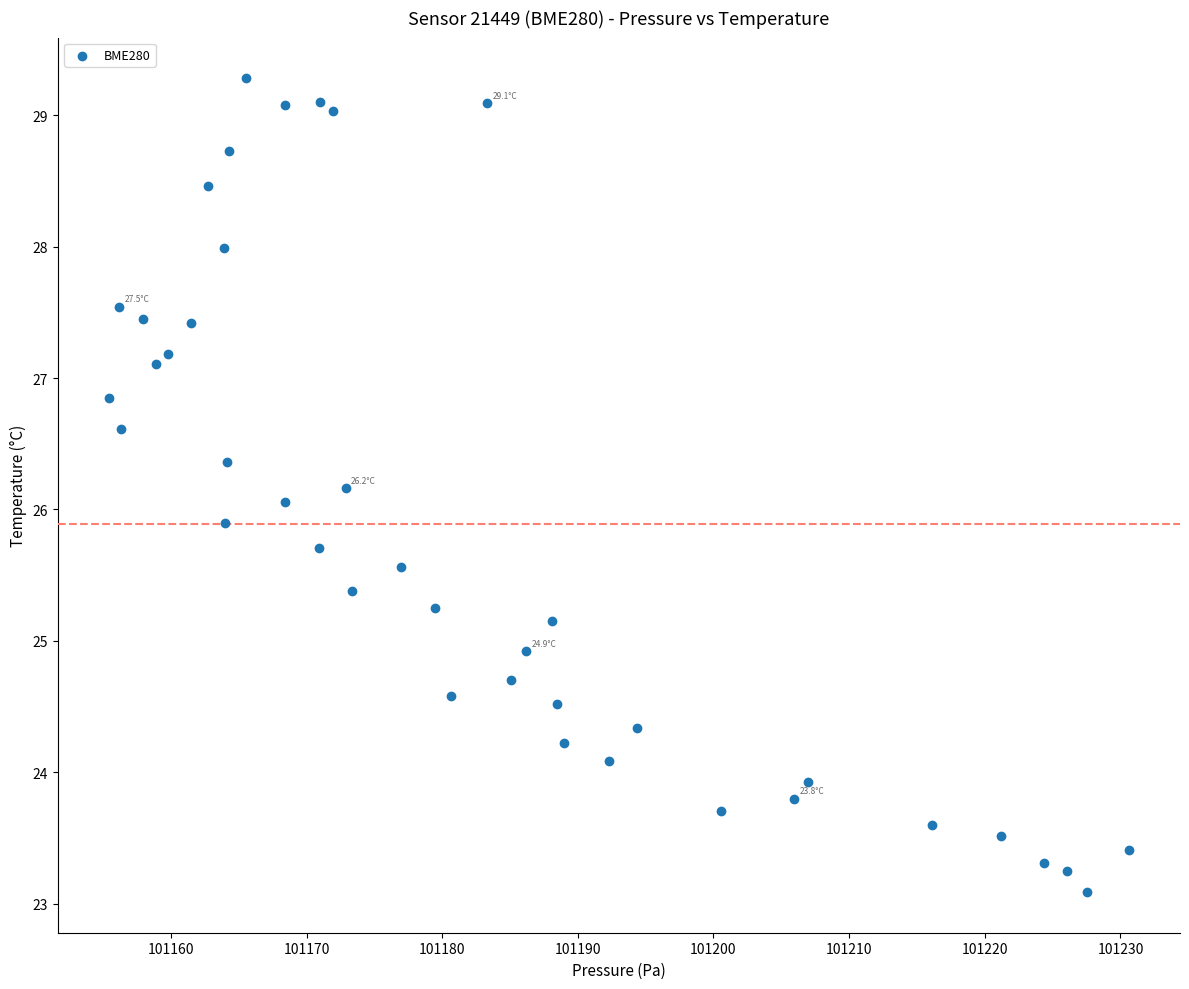

What is the range of X values (max minus min)?

75.2